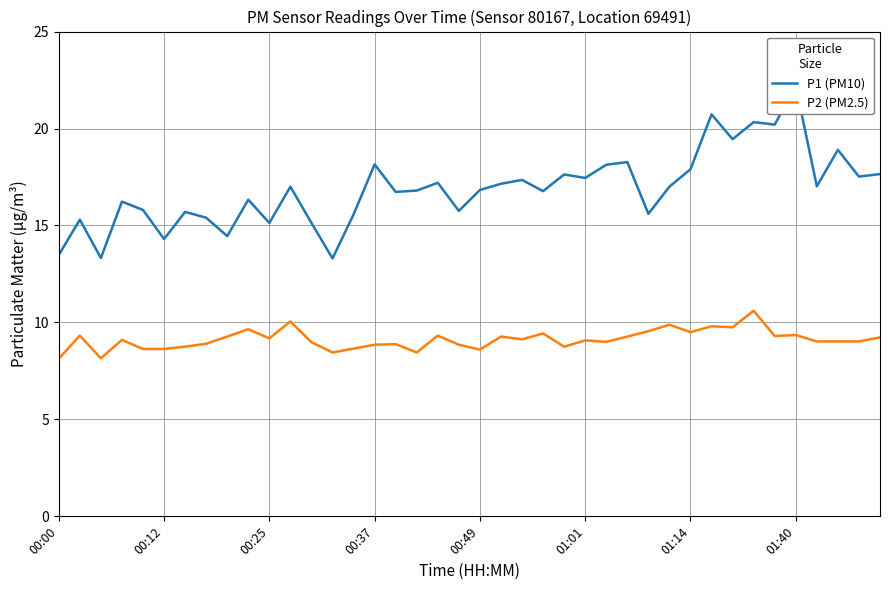

The P1 (PM10) series shows 18.3 at 27. True or false?

True